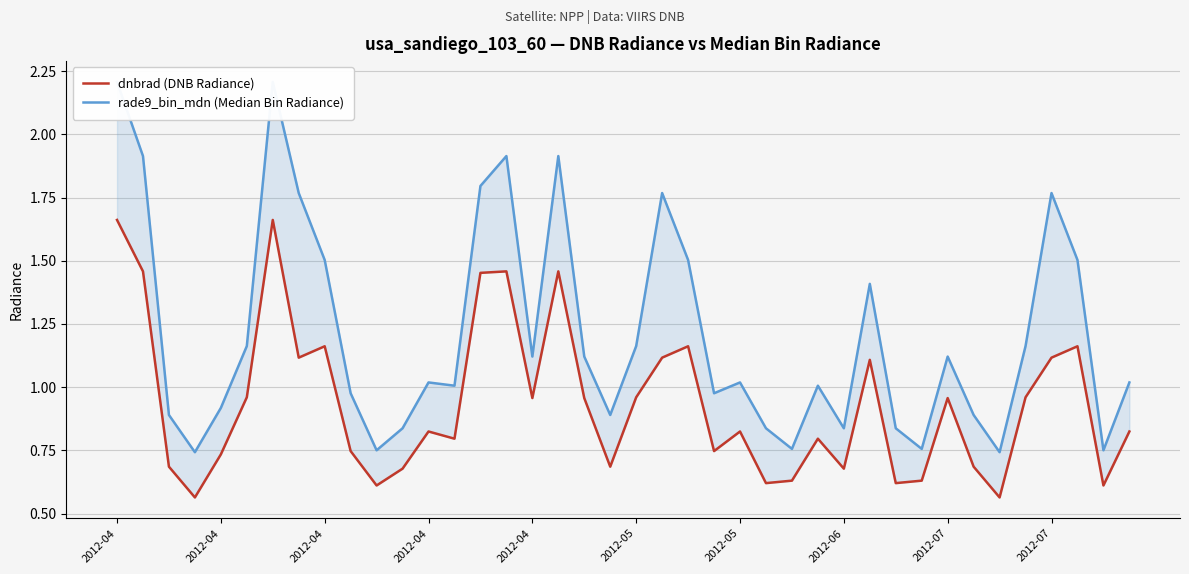

What value does the dnbrad (DNB Radiance) series have at 2012-07?

1.1